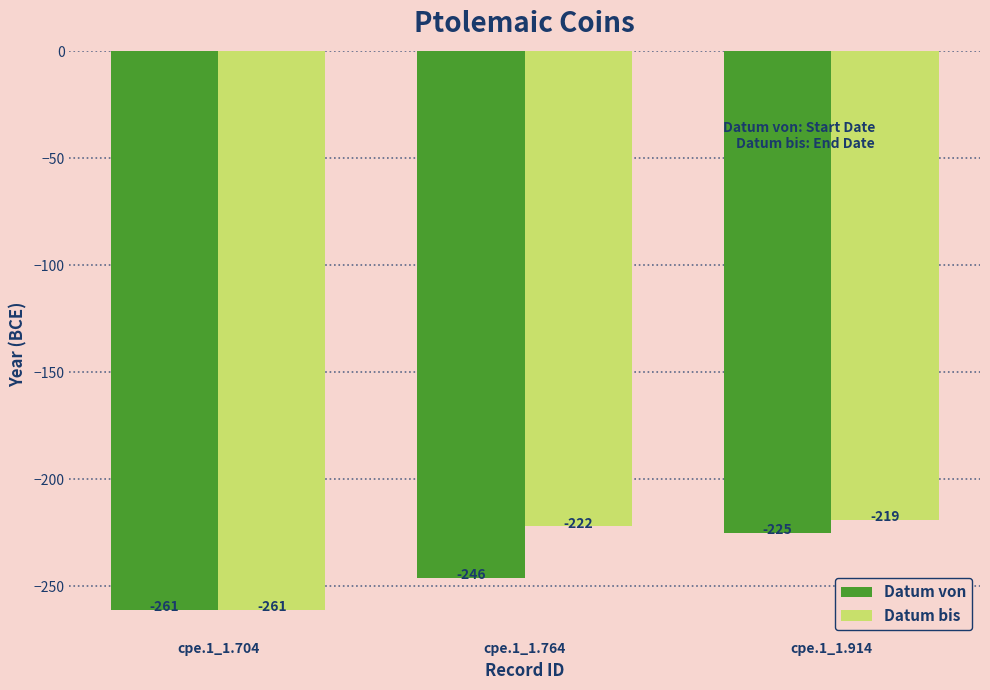

What is the maximum value for Datum von?

-225